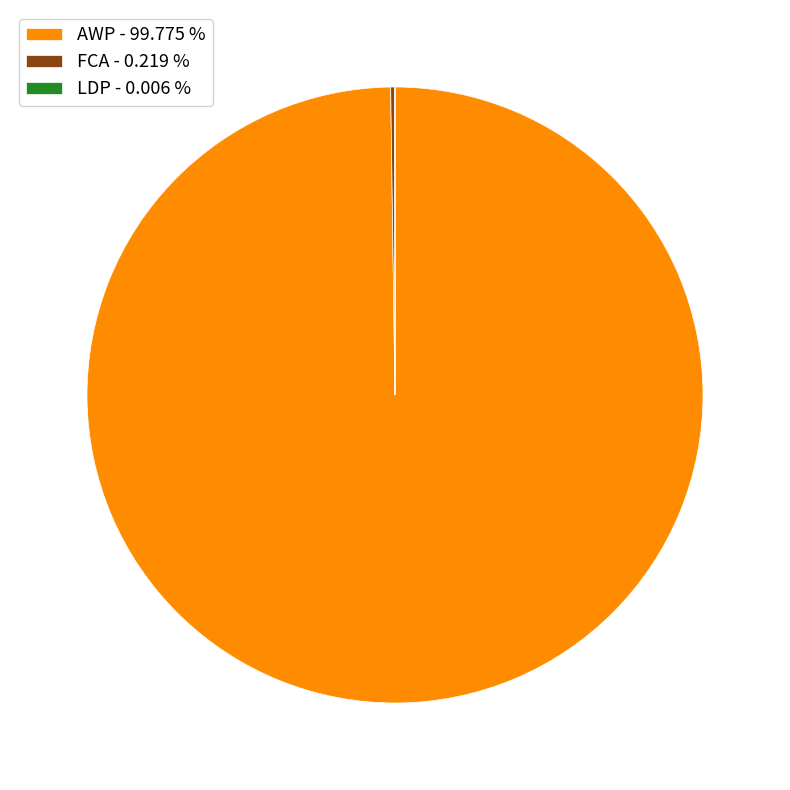

Which category has the biggest portion of the pie?

AWP - 99.775 %